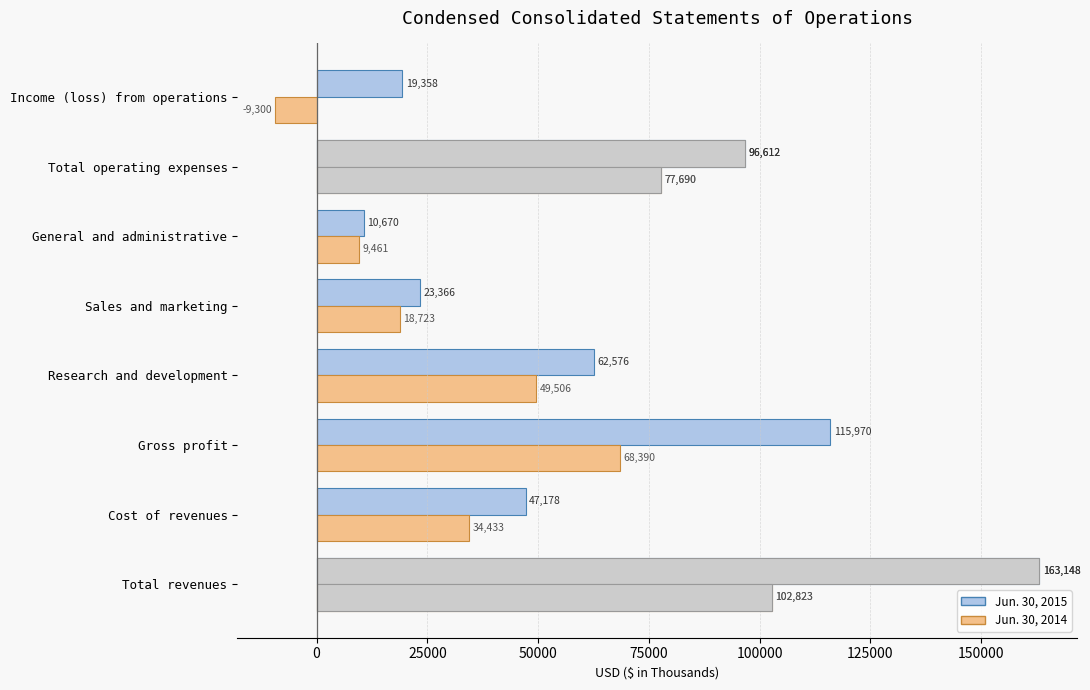

Are the bars grouped side by side (vs. stacked)?

Yes